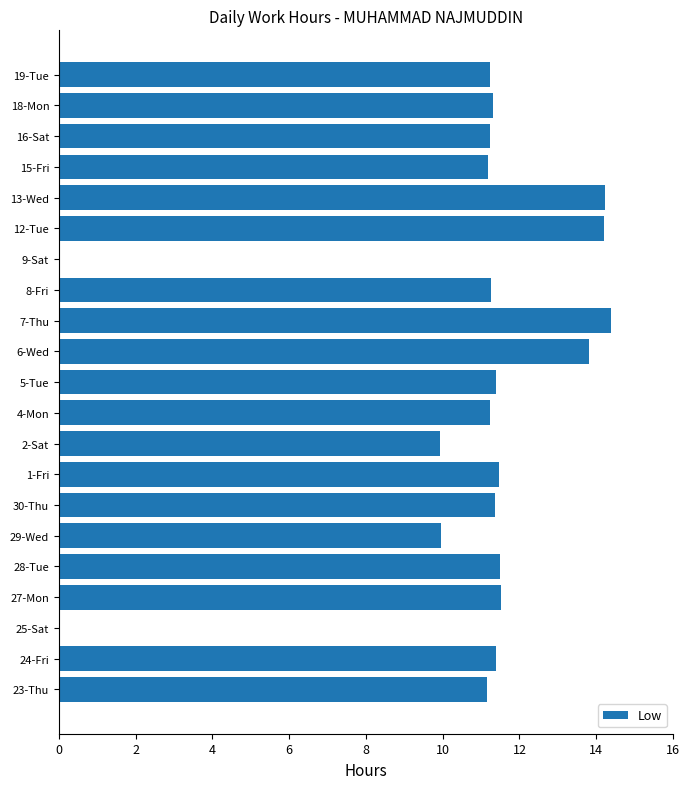

The chart shows a value of 11.5 at 1-Fri. True or false?

True